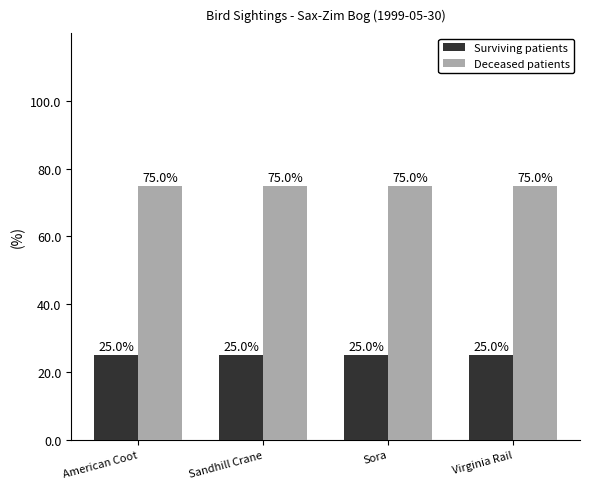

Reading right to left, what are all the values shown in this chart?

Surviving patients: Virginia Rail=25	Sora=25	Sandhill Crane=25	American Coot=25
Deceased patients: Virginia Rail=75	Sora=75	Sandhill Crane=75	American Coot=75